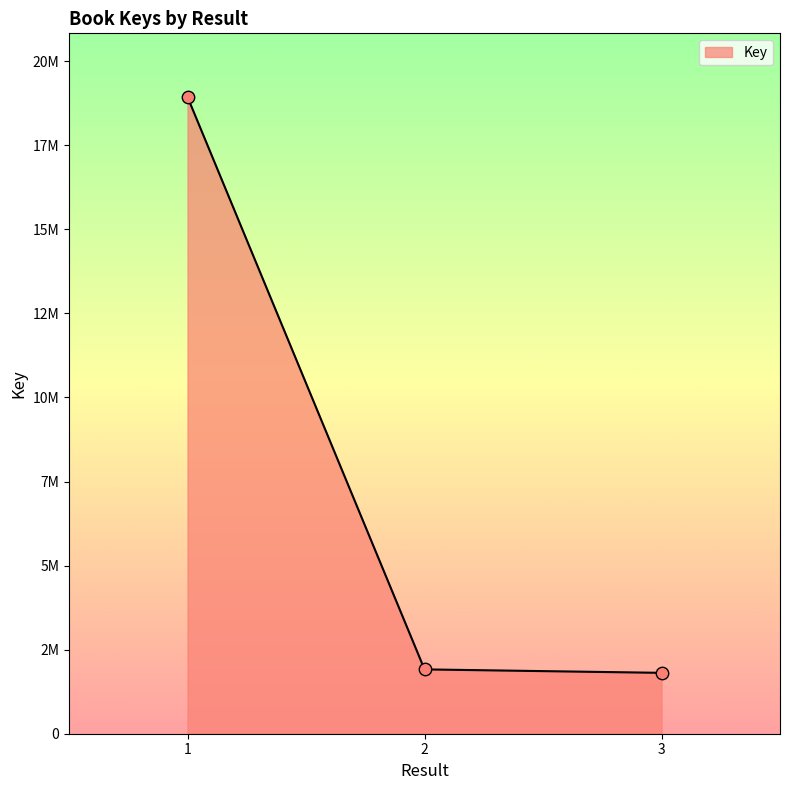

Does the chart have visible grid lines?

No